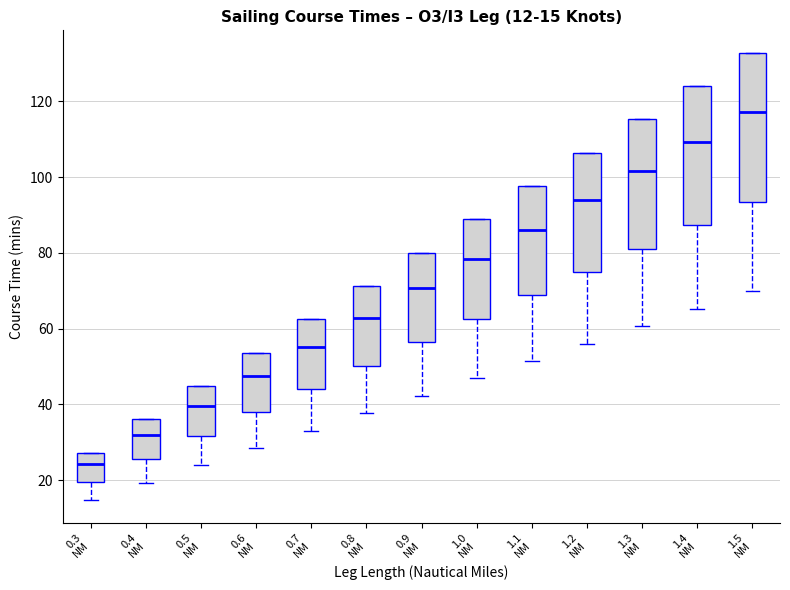

Which box is the tallest, from its lower edge to its upper edge?

1.5 NM